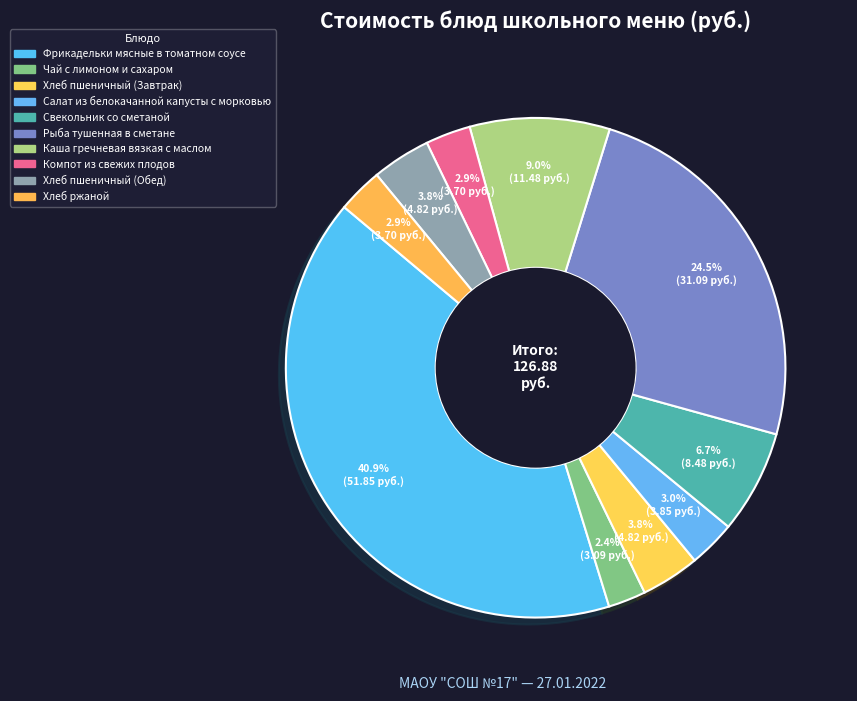

Count the number of slices in the pie.

10